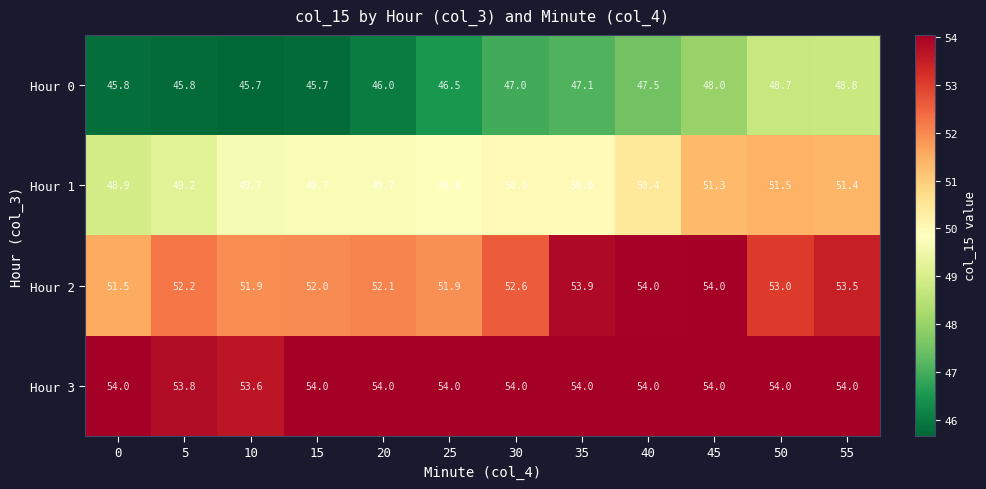

Rank the series at 20 from highest to lowest value.

Hour 3, Hour 2, Hour 1, Hour 0